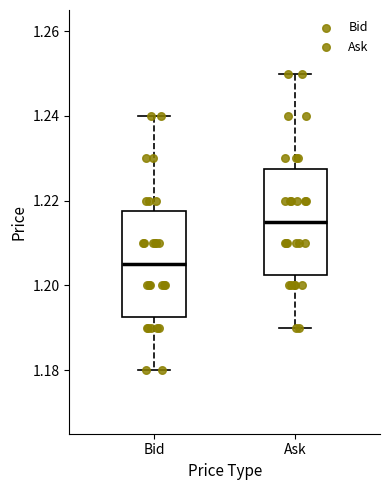

Where is the lower edge of the box for Bid on the y-axis? The values are not printed on the chart, so give them approximately, as read against the axis.

1.192